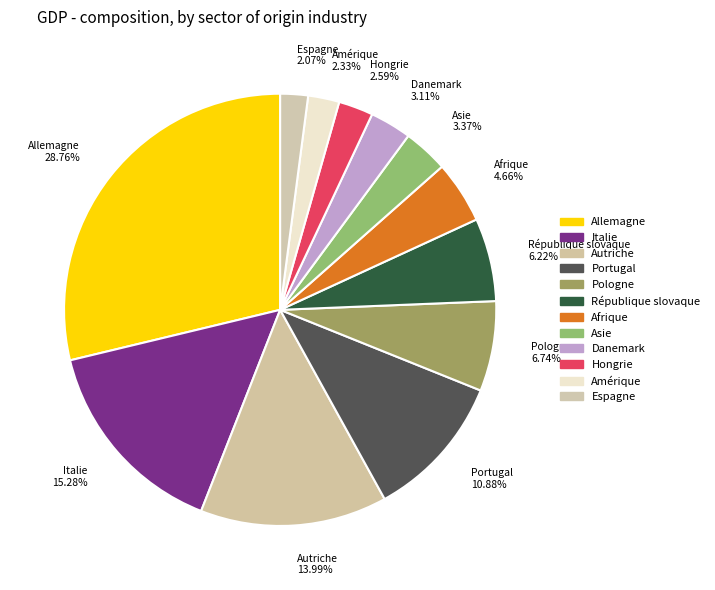

How many segments does this pie chart have?

12